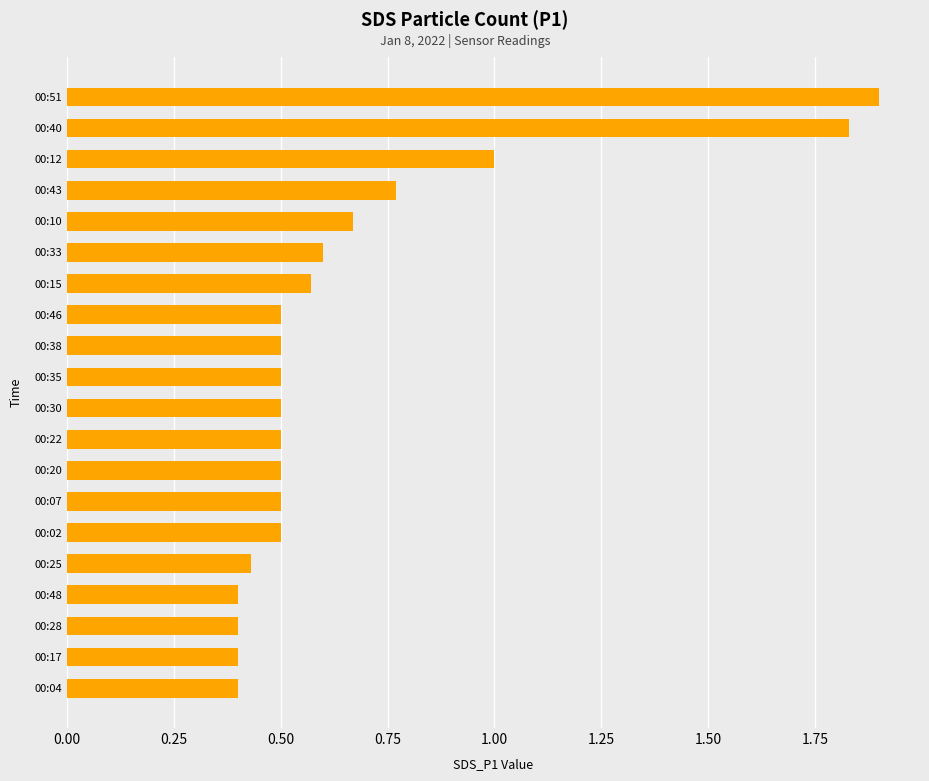

Which has a higher value, 00:04 or 00:10?

00:10